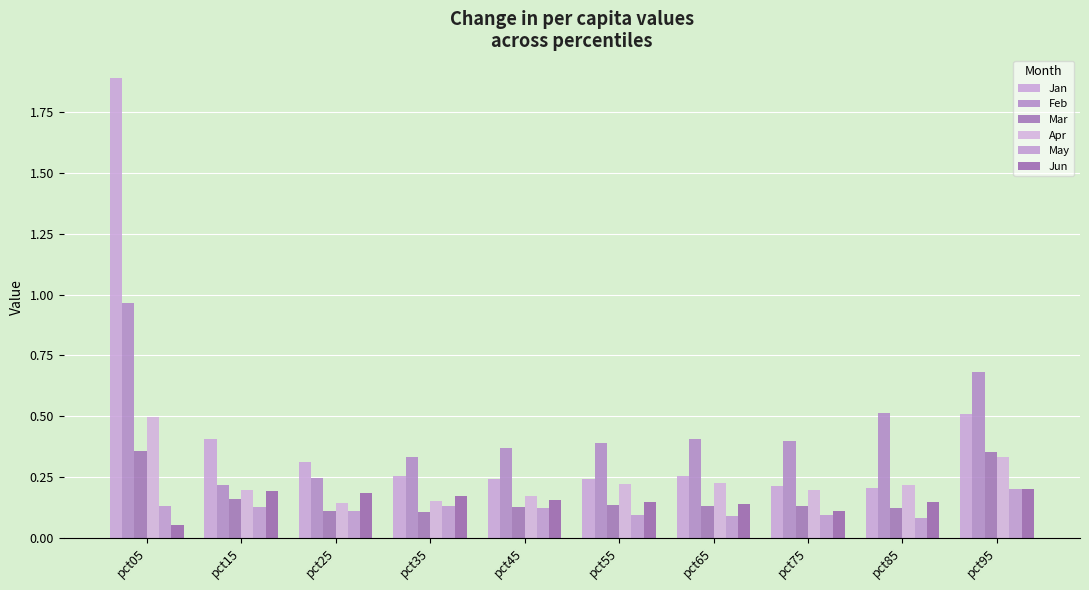

Which category has the lowest value across all series?

pct05